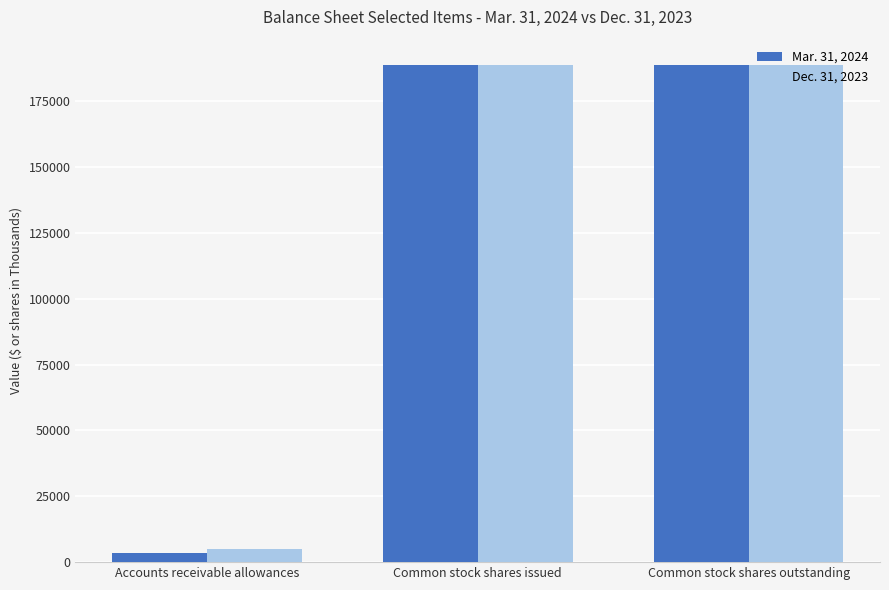

What is the total value across all series at Common stock shares issued?

377413